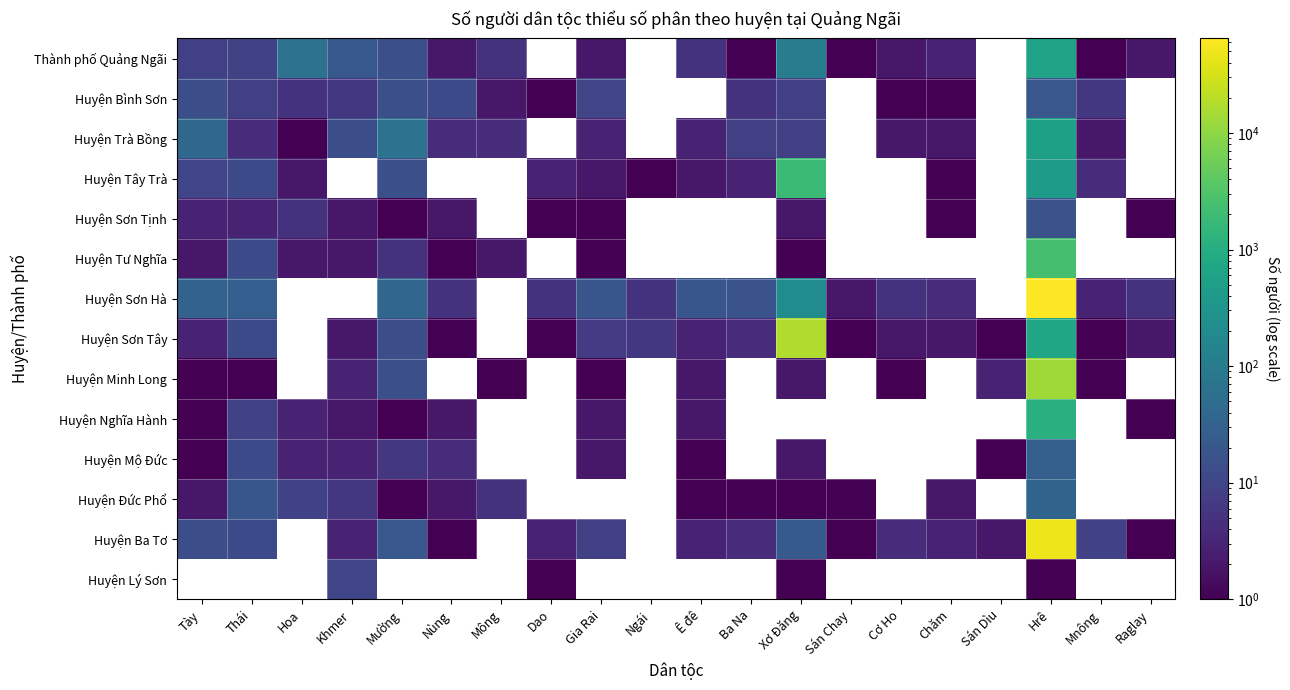

The Thành phố Quảng Ngãi series shows 3.0 at Cơ Ho. True or false?

False